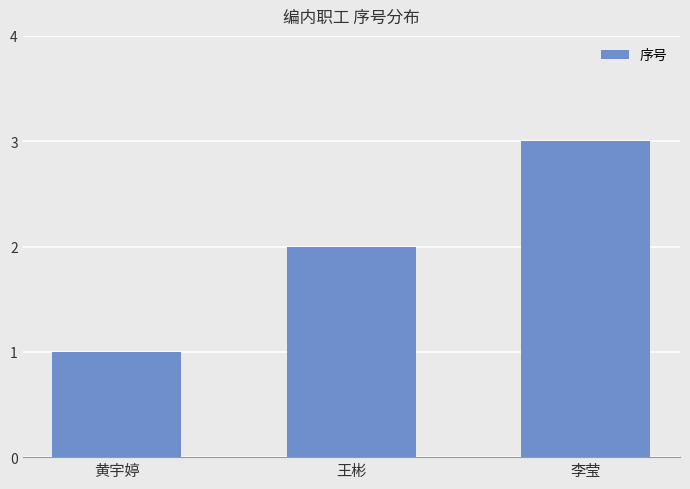

What is the greatest value displayed?

3